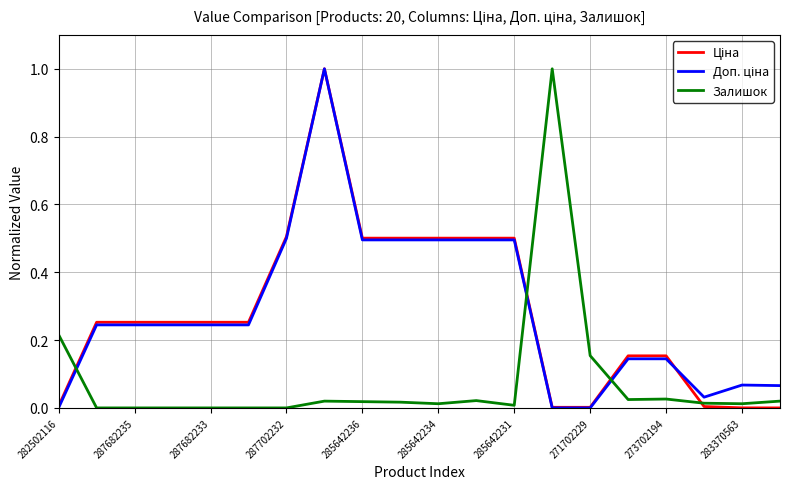

What is the highest value of the Залишок series?

1.0